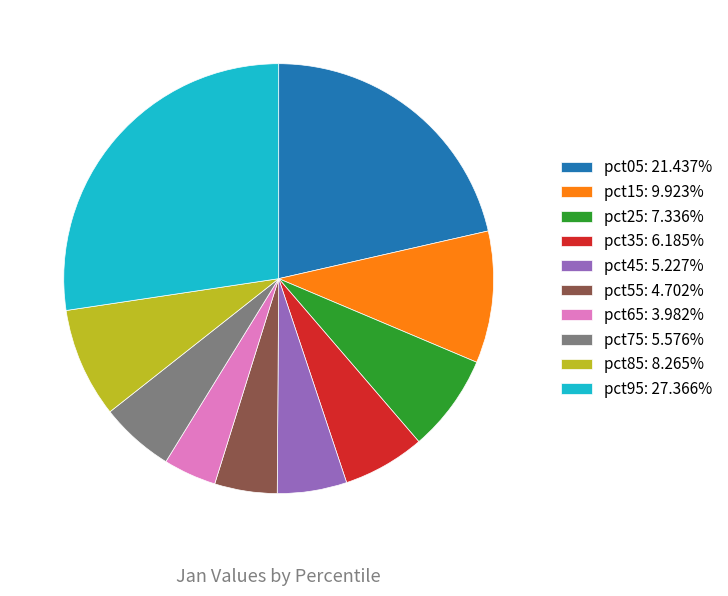

Combined, do pct35: 6.185% and pct15: 9.923% account for over 50%?

No